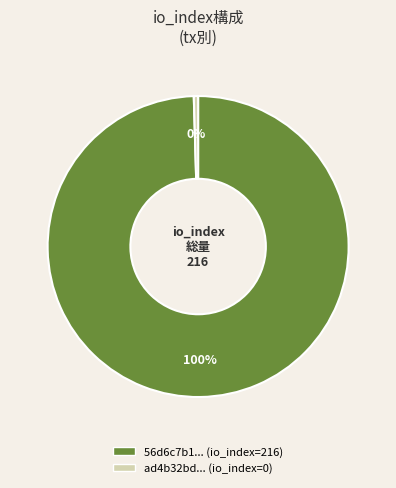

Is there a majority slice in this chart?

Yes